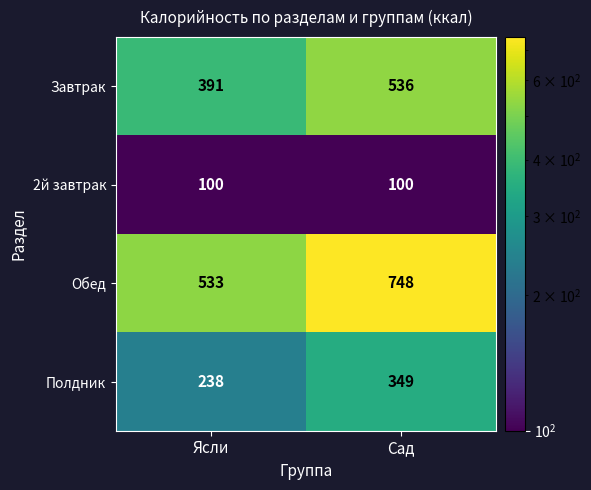

Rank the series by their maximum value, from lowest to highest.

2й завтрак, Полдник, Завтрак, Обед